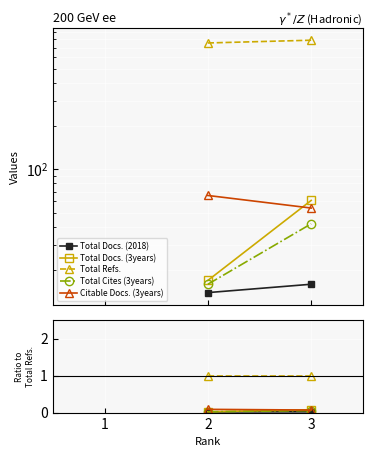

What are all the series names shown in the legend?

Total Docs. (2018), Total Docs. (3years), Total Refs., Total Cites (3years), Citable Docs. (3years)